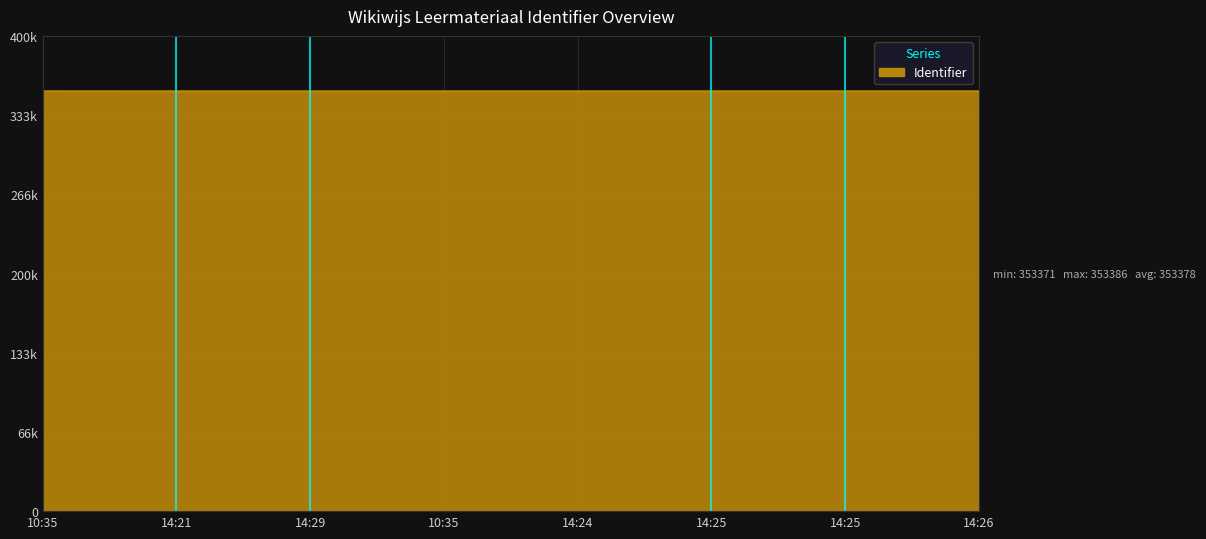

Reading right to left, extract all data points from this chart.

353384	353382	353380	353378	353376	353374	353371	353386